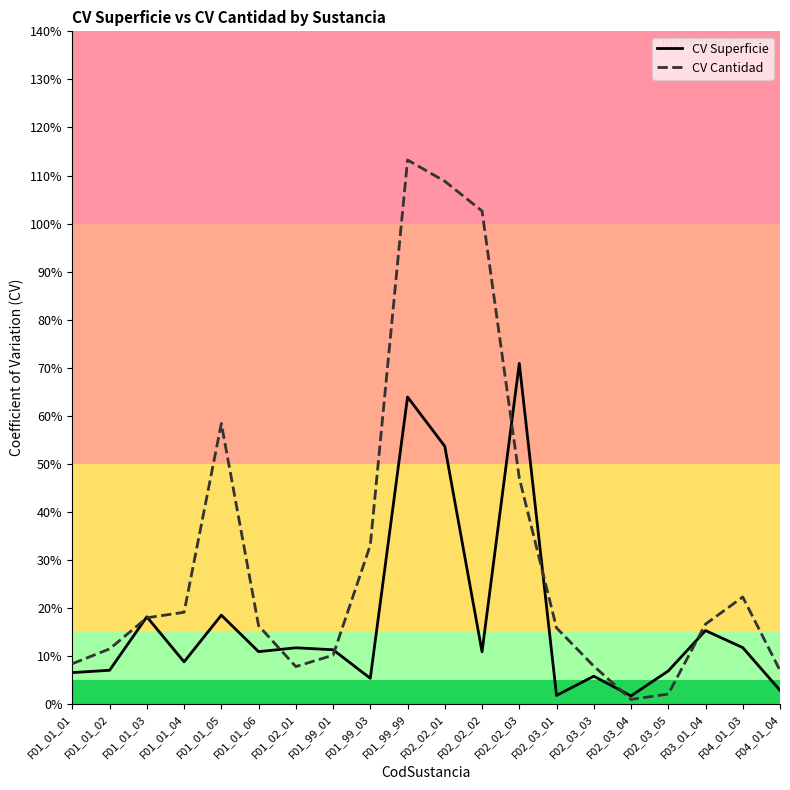

What are all the series names shown in the legend?

CV Superficie, CV Cantidad